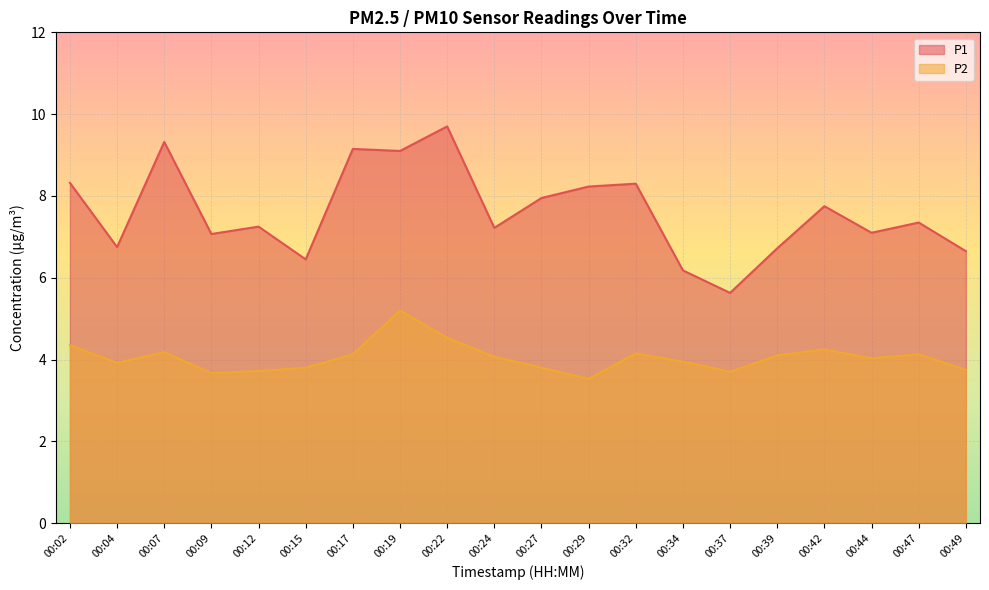

Does the chart display data point markers on the line(s)?

No